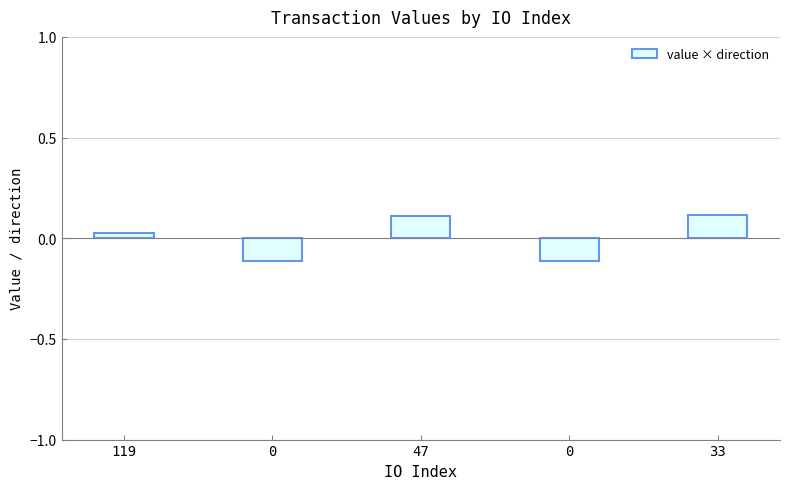

Which has a higher value, 33 or 0?

33